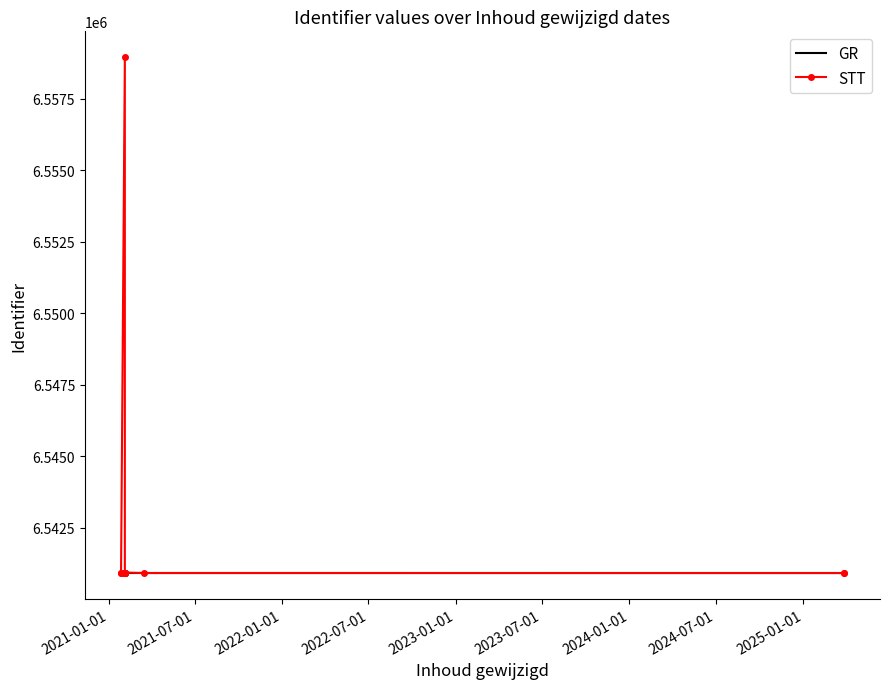

What are all the series names shown in the legend?

GR, STT